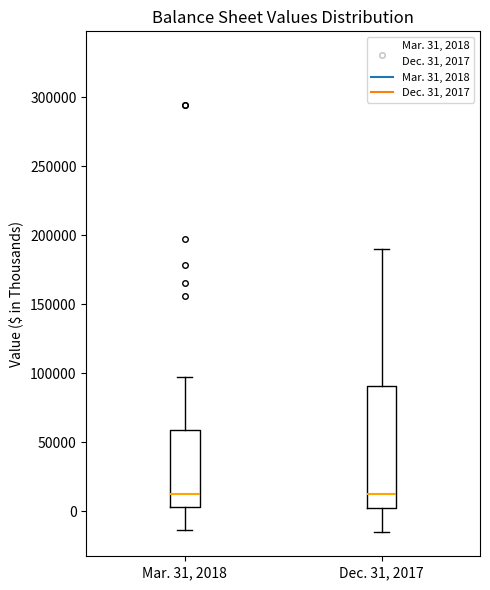

Reading left to right, transcribe this box plot: for each box, give where its median line is, the range the box spans, and where its two whiskers end, as read against the y-axis. The values are not printed on the chart, so give them approximately, as read against the axis.

Mar. 31, 2018: median 15000, box 5000 to 60000, whiskers -15000 to 95000
Dec. 31, 2017: median 15000, box 0 to 90000, whiskers -15000 to 190000